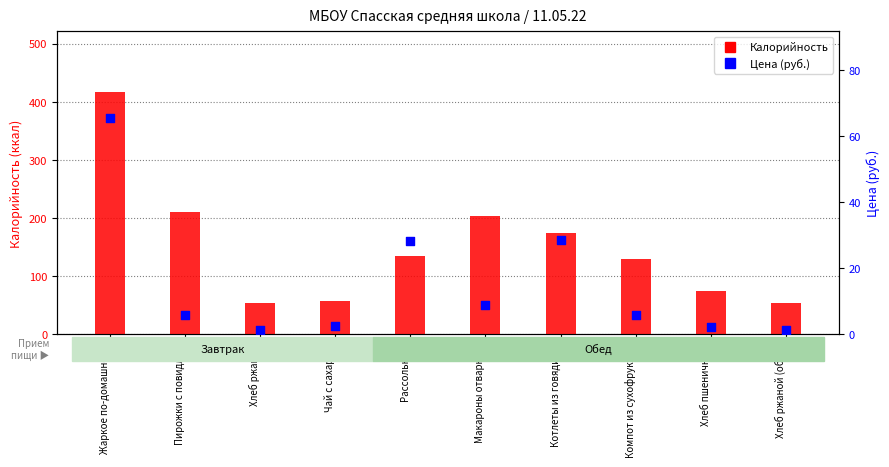

Which series has the widest spread of Y values?

Калорийность